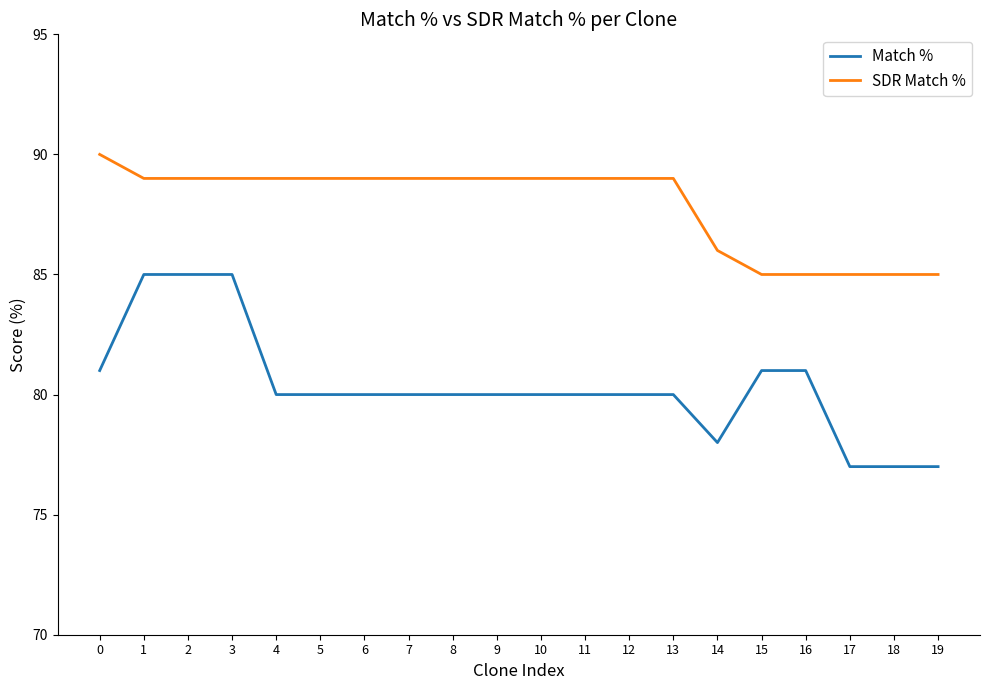

What is the sum of all Match % values?

1607